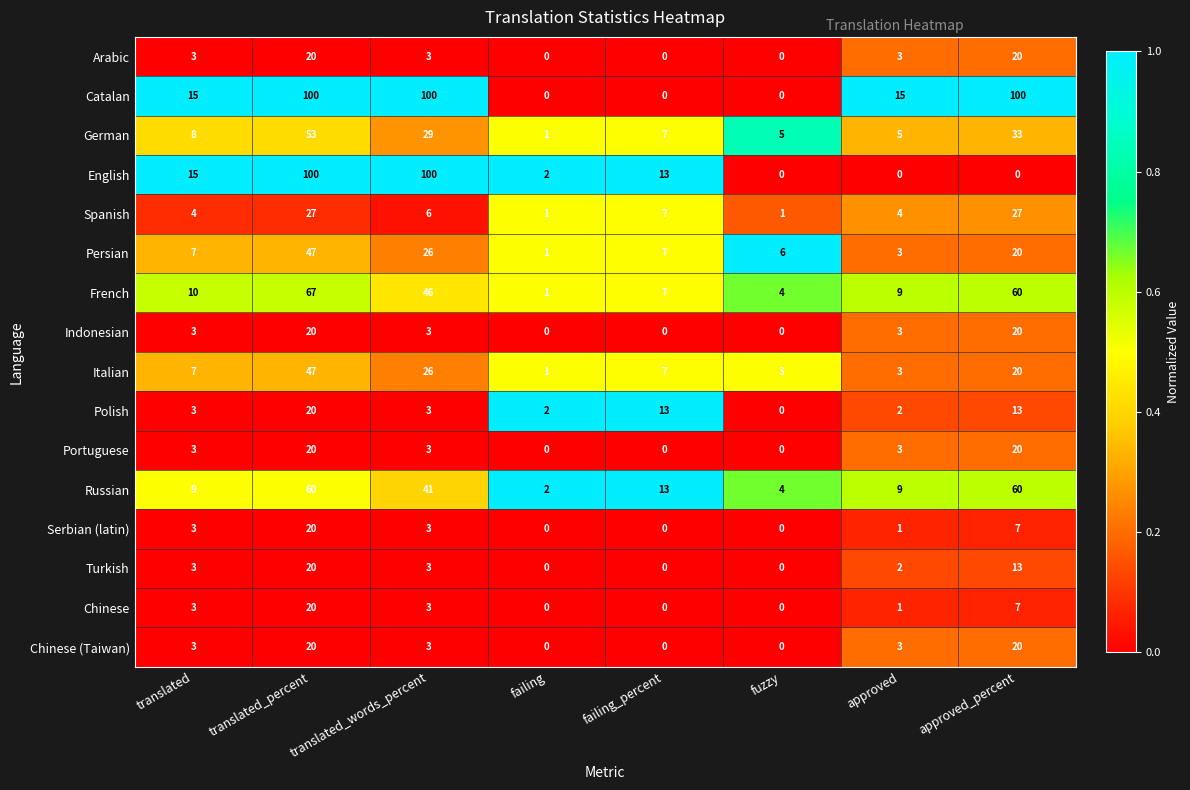

How many distinct data groups are displayed?

16